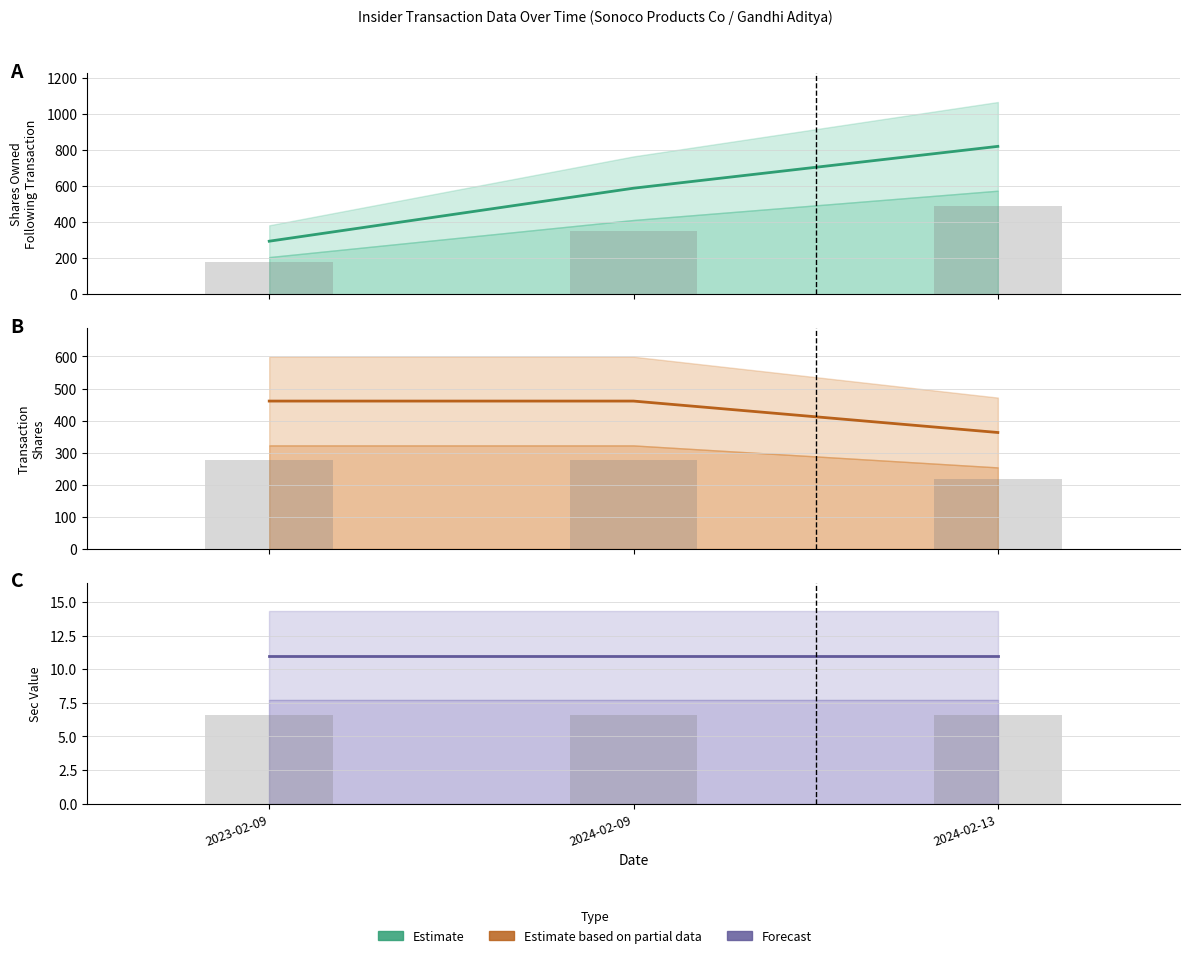

What is the lowest value of the sharesOwnedFollowingTransaction series?

294